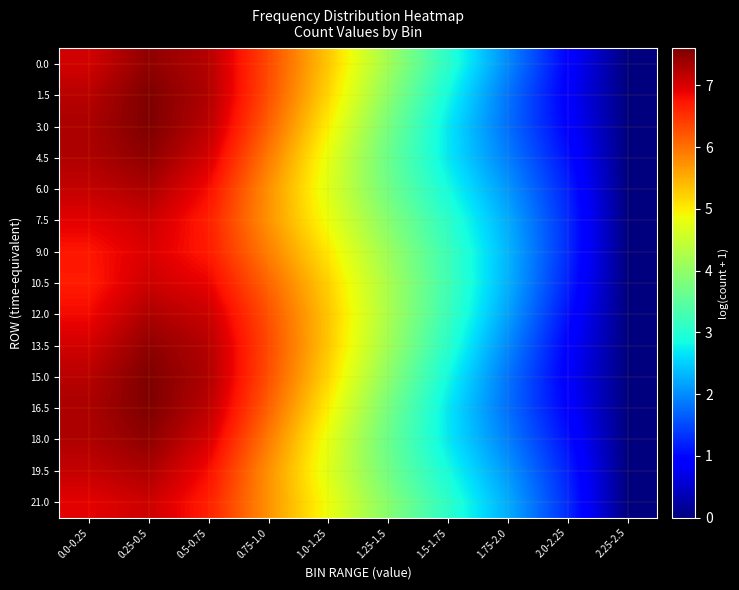

Which category has the highest value across all series?

0.25-0.5